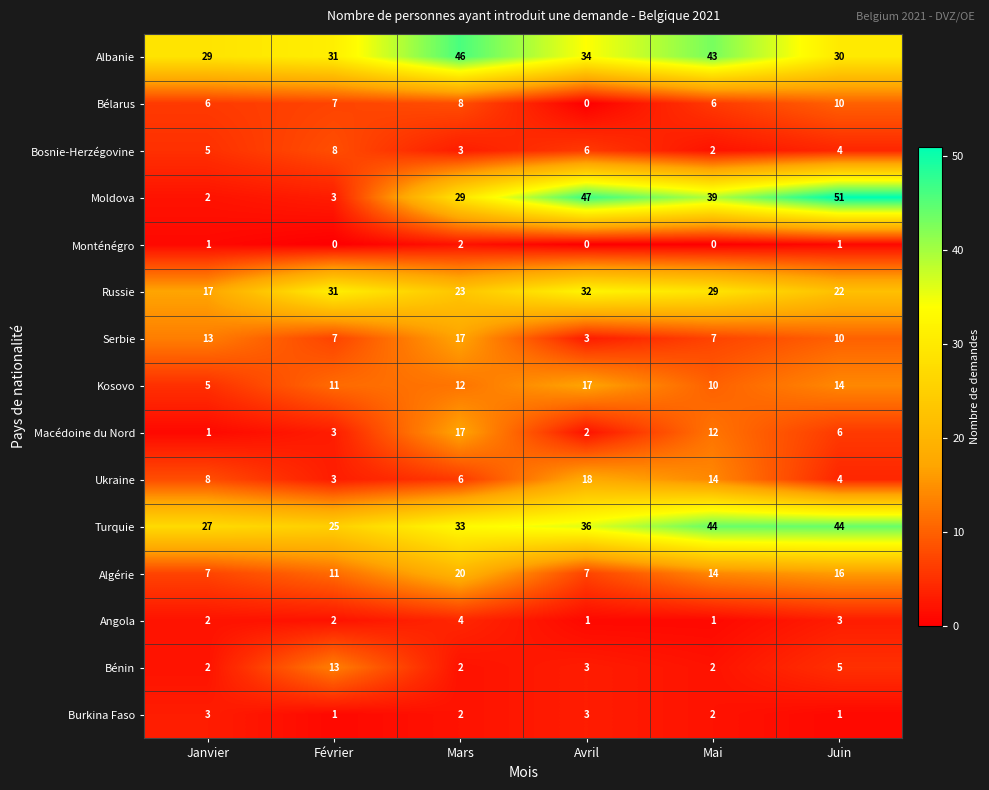

Which label corresponds to the largest value in the chart?

Juin